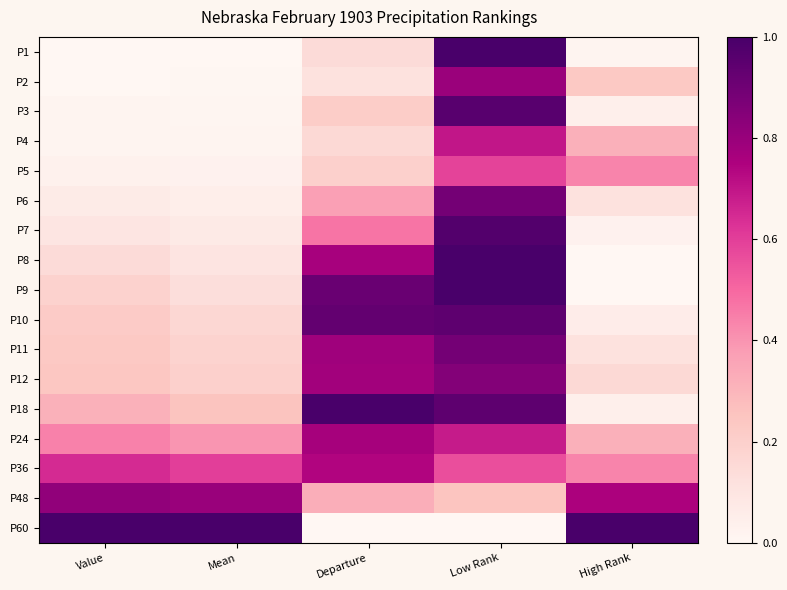

Reading right to left, list all the values displayed in this chart.

P1: High Rank=0.0	Low Rank=1.0	Departure=0.1	Mean=0.0	Value=0.0
P2: High Rank=0.2	Low Rank=0.8	Departure=0.1	Mean=0.0	Value=0.0
P3: High Rank=0.0	Low Rank=1.0	Departure=0.2	Mean=0.0	Value=0.0
P4: High Rank=0.3	Low Rank=0.7	Departure=0.2	Mean=0.0	Value=0.0
P5: High Rank=0.4	Low Rank=0.6	Departure=0.2	Mean=0.0	Value=0.0
P6: High Rank=0.1	Low Rank=0.9	Departure=0.4	Mean=0.0	Value=0.1
P7: High Rank=0.0	Low Rank=1.0	Departure=0.5	Mean=0.1	Value=0.1
P8: High Rank=0.0	Low Rank=1.0	Departure=0.8	Mean=0.1	Value=0.1
P9: High Rank=0.0	Low Rank=1.0	Departure=0.9	Mean=0.1	Value=0.2
P10: High Rank=0.1	Low Rank=0.9	Departure=0.9	Mean=0.2	Value=0.2
P11: High Rank=0.1	Low Rank=0.9	Departure=0.8	Mean=0.2	Value=0.2
P12: High Rank=0.2	Low Rank=0.8	Departure=0.8	Mean=0.2	Value=0.2
P18: High Rank=0.0	Low Rank=0.9	Departure=1.0	Mean=0.3	Value=0.3
P24: High Rank=0.3	Low Rank=0.7	Departure=0.8	Mean=0.4	Value=0.4
P36: High Rank=0.4	Low Rank=0.6	Departure=0.7	Mean=0.6	Value=0.6
P48: High Rank=0.8	Low Rank=0.2	Departure=0.3	Mean=0.8	Value=0.8
P60: High Rank=1.0	Low Rank=0.0	Departure=0.0	Mean=1.0	Value=1.0